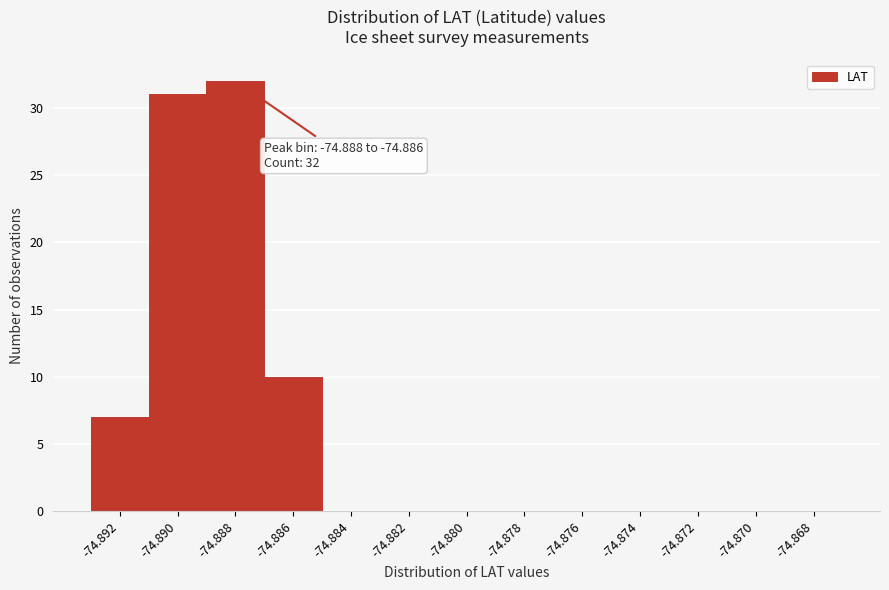

Reading left to right, what are all the values shown in this chart?

-74.892=7	-74.890=31	-74.888=32	-74.886=10	-74.884=0	-74.882=0	-74.880=0	-74.878=0	-74.876=0	-74.874=0	-74.872=0	-74.870=0	-74.868=0